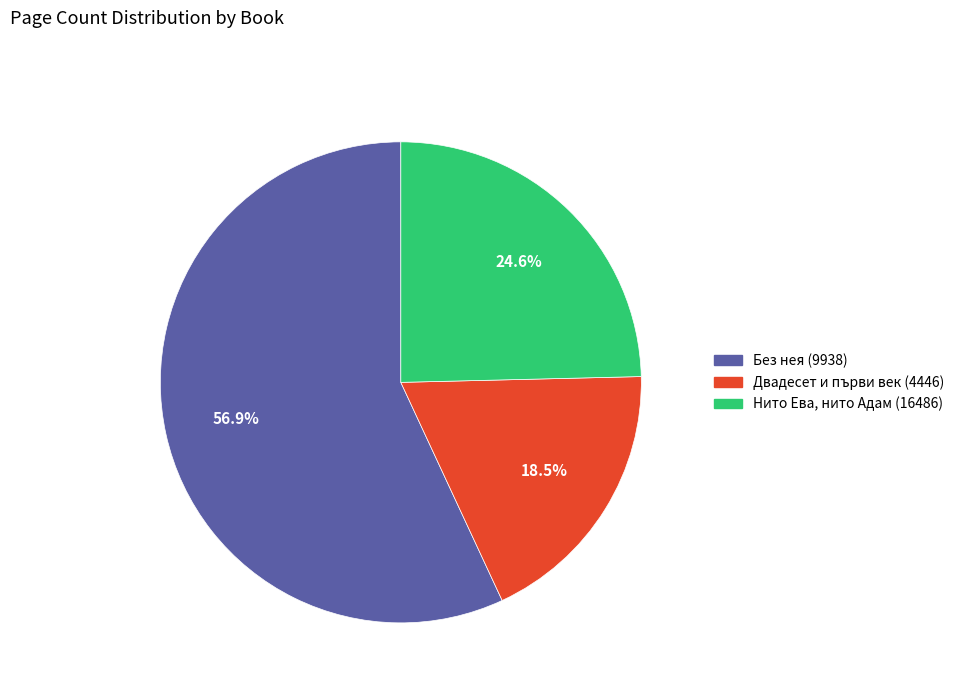

Count the number of slices in the pie.

3